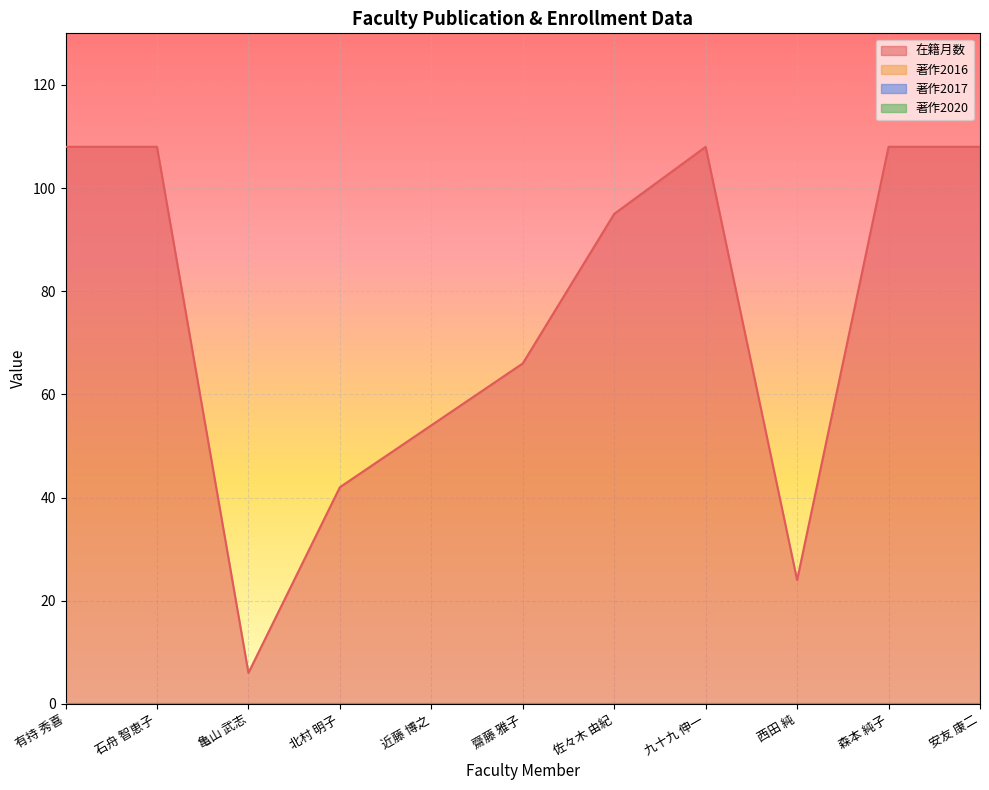

Is the value of 著作2017 at 森本 純子 greater than the value of 在籍月数 at 近藤 博之?

No